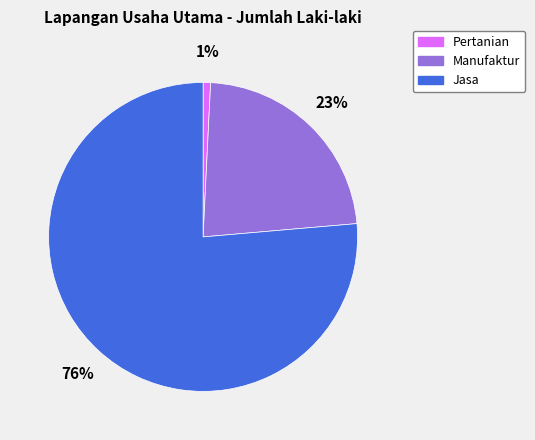

What percentage is the Jasa slice, to the nearest percent?

76%